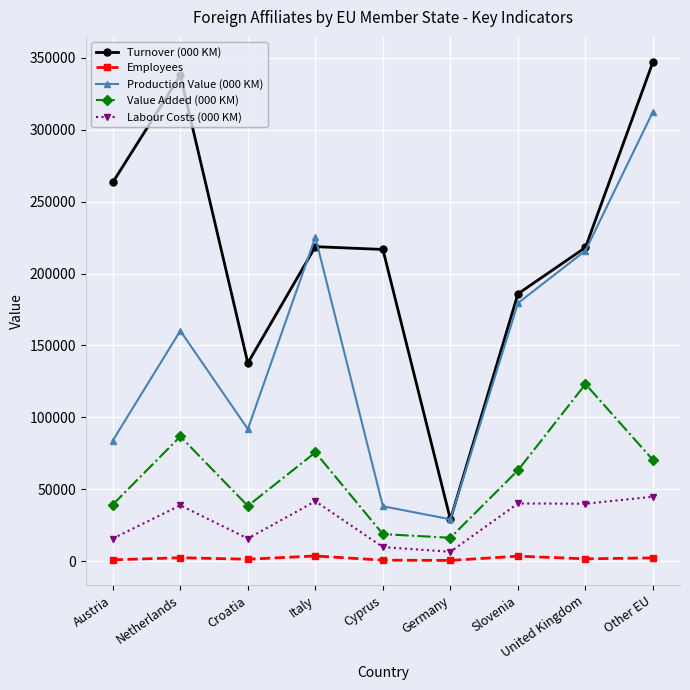

Which series has the widest spread of values?

Turnover (000 KM)